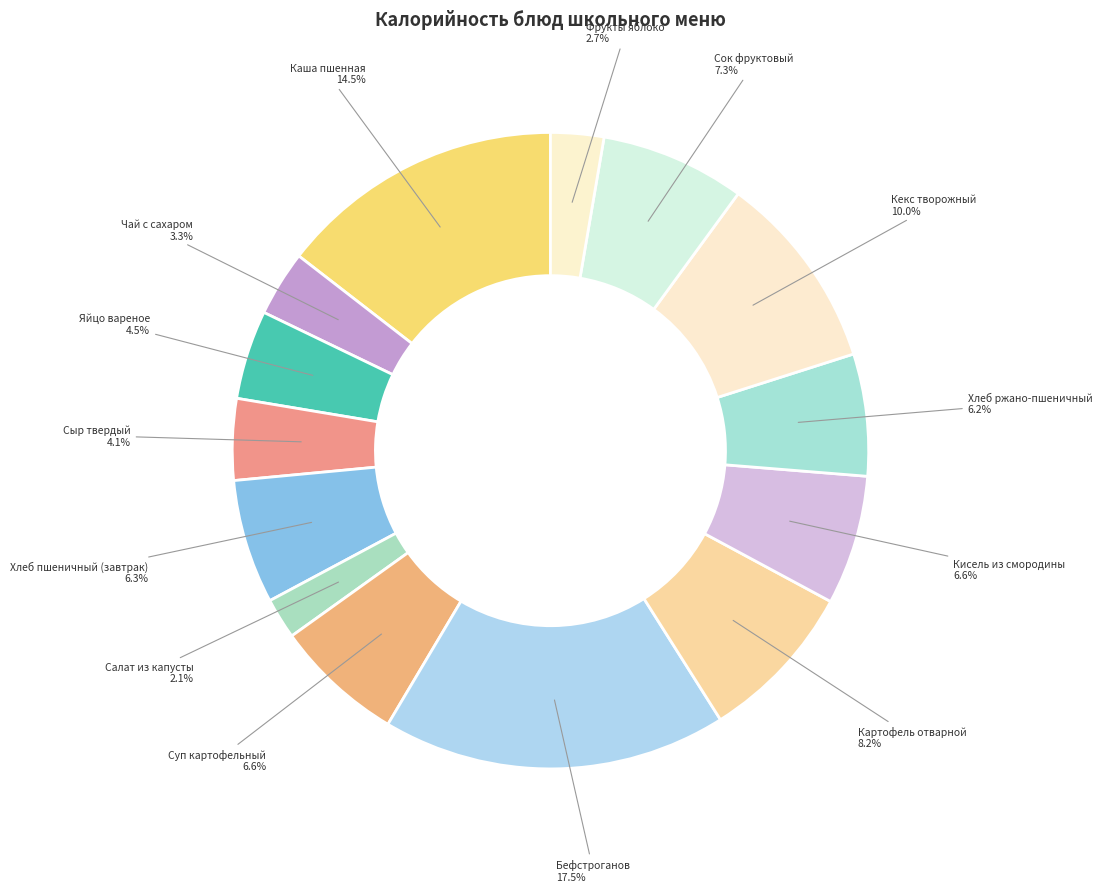

What is the largest slice in the pie chart?

Бефстроганов